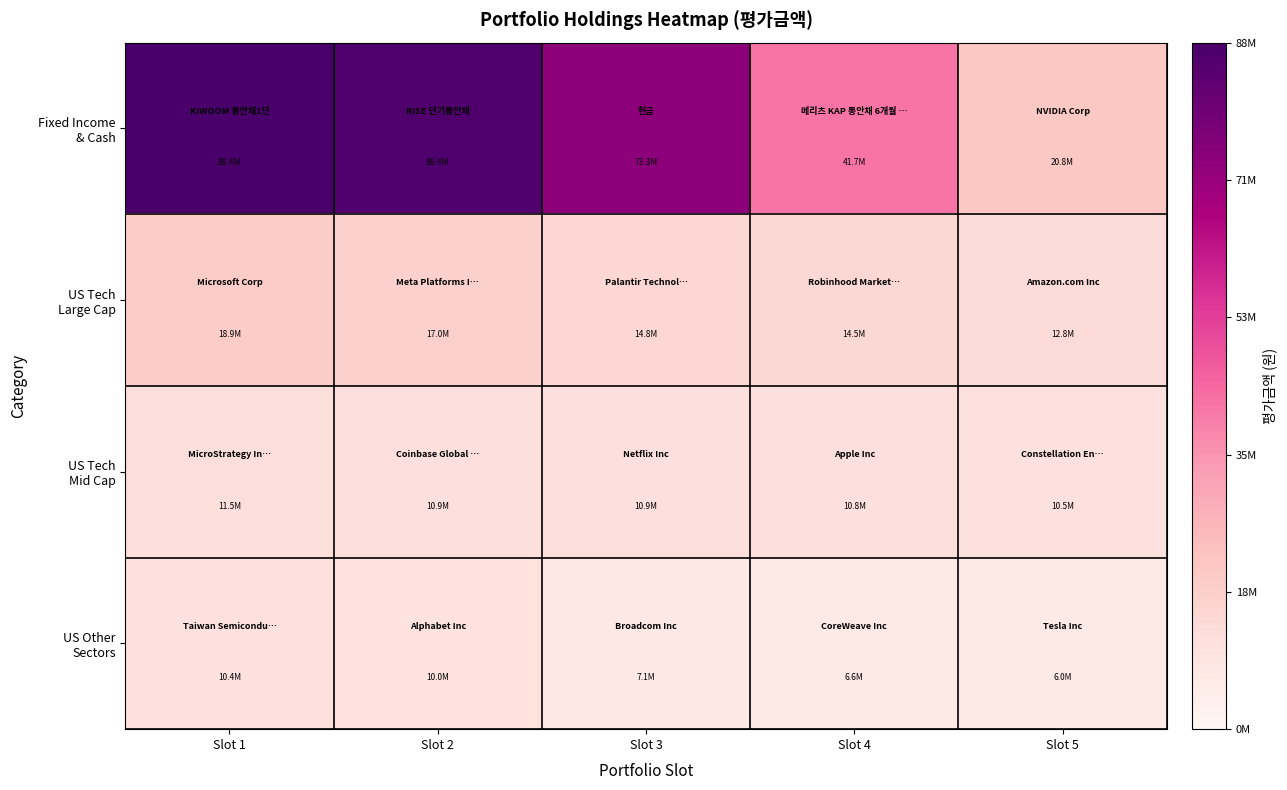

Which series has the largest range (max minus min)?

Fixed Income & Cash